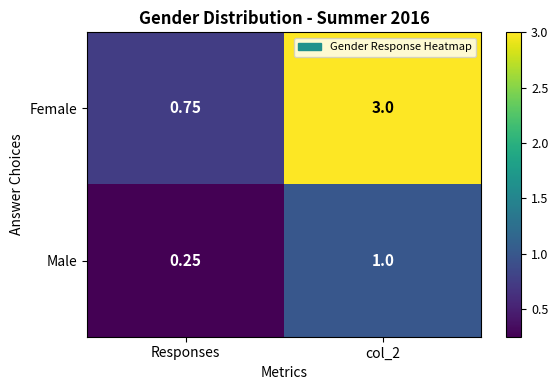

Rank the series at col_2 from lowest to highest value.

Male, Female